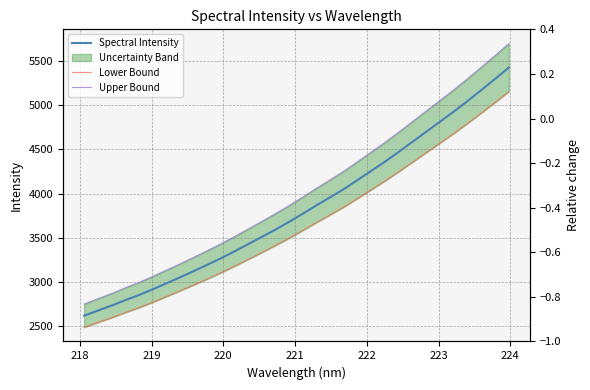

What is the highest value of the Upper Bound series?

5697.0